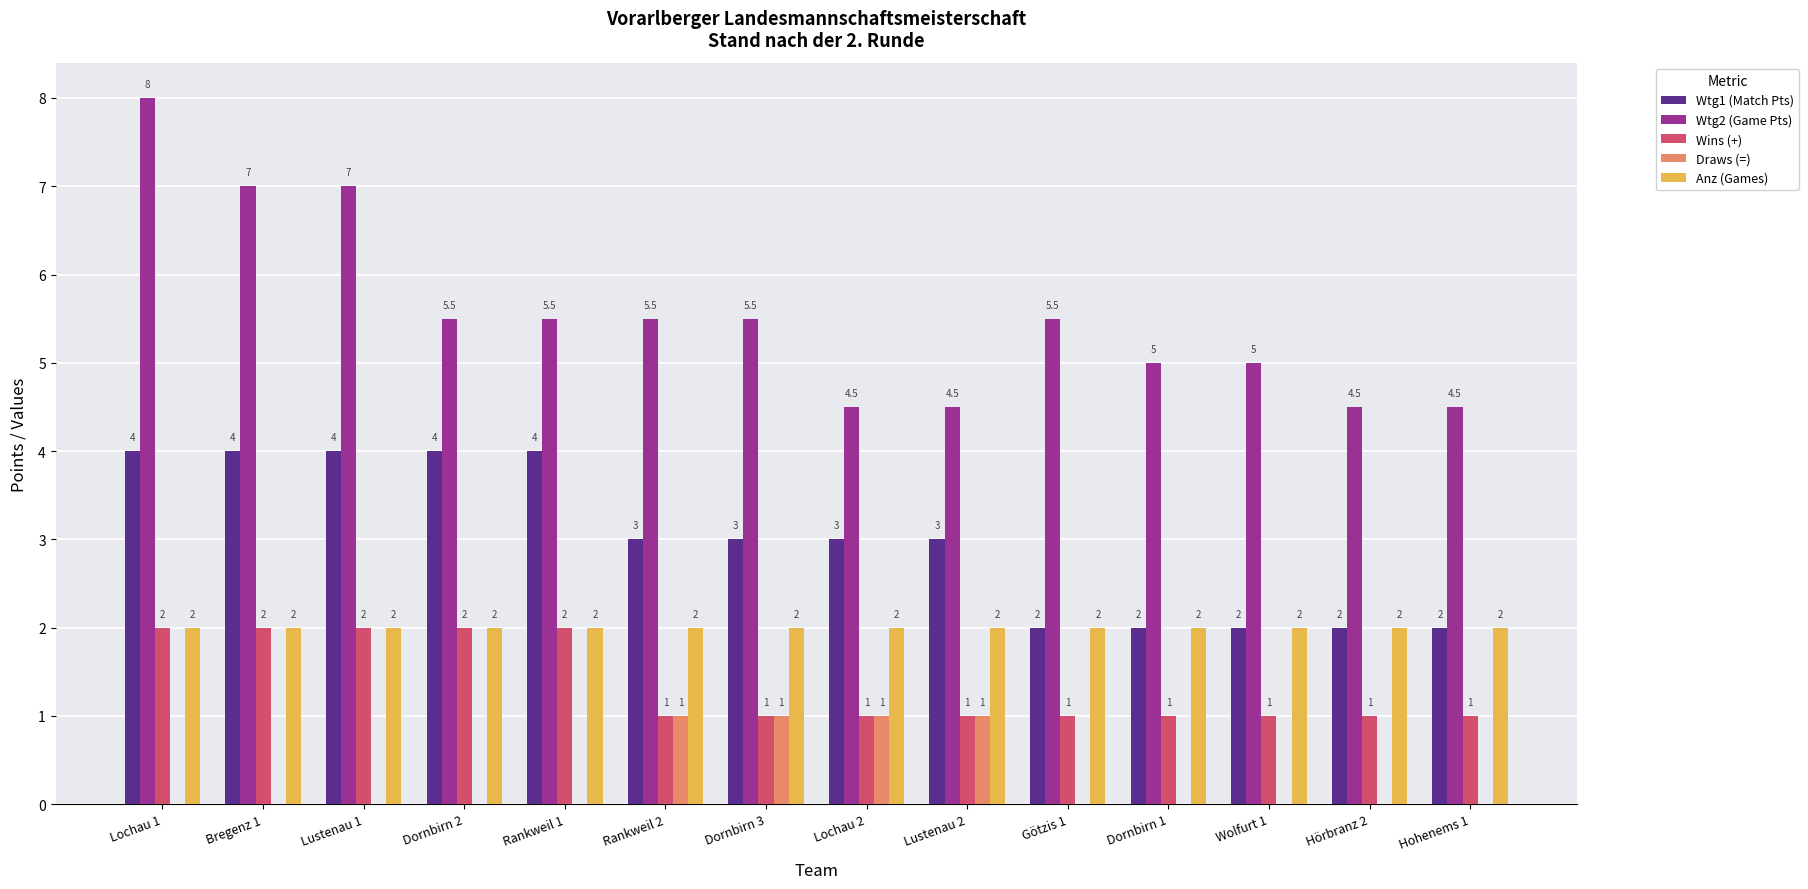

What is the greatest value displayed?

8.0